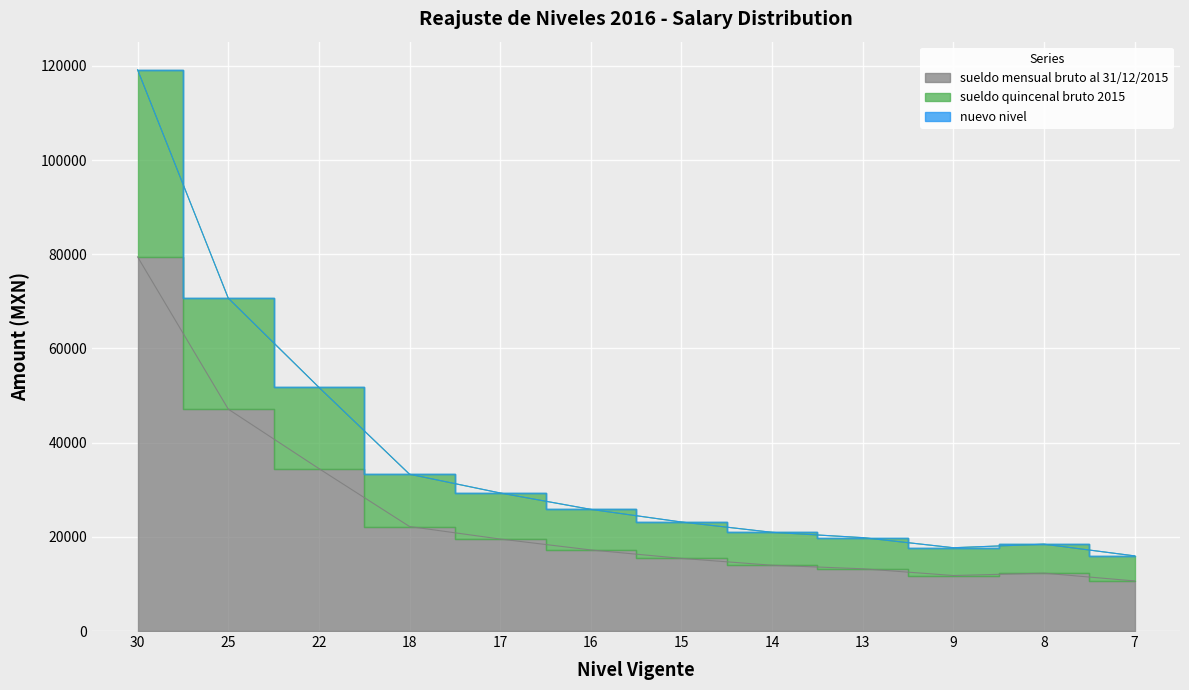

Which category has the highest value across all series?

30